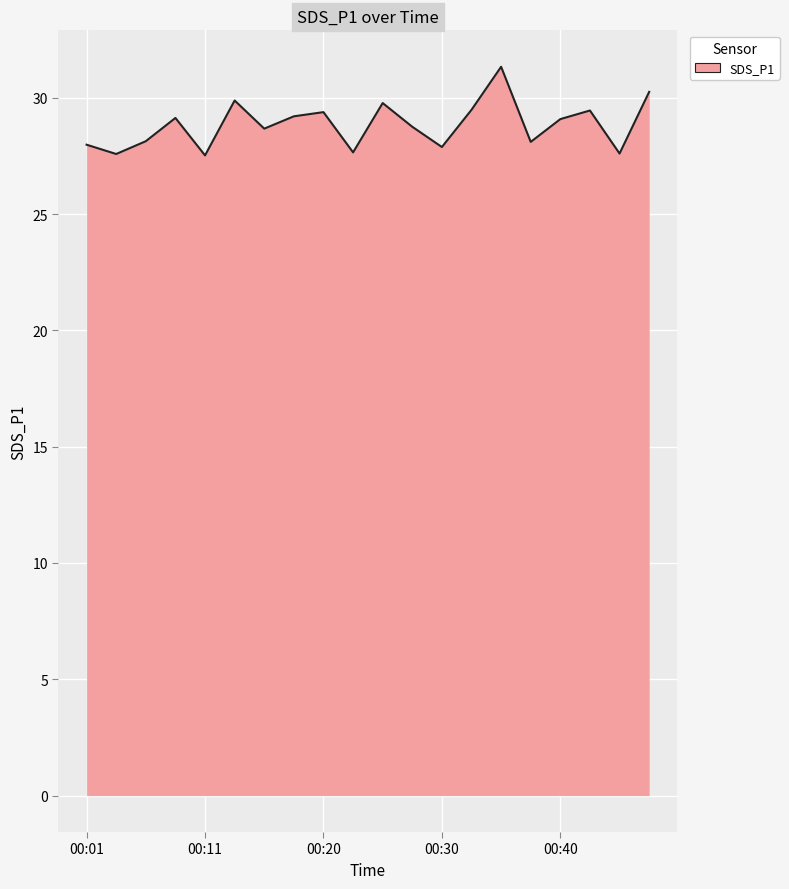

What is the minimum value shown in the chart?

27.5